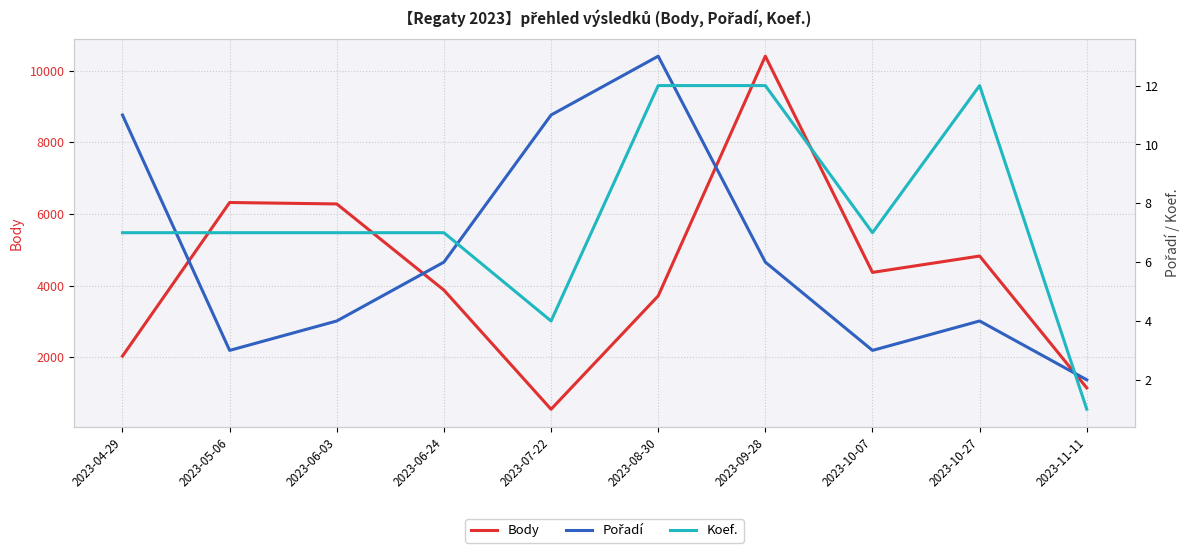

At which category does Body reach its first local peak?

2023-05-06